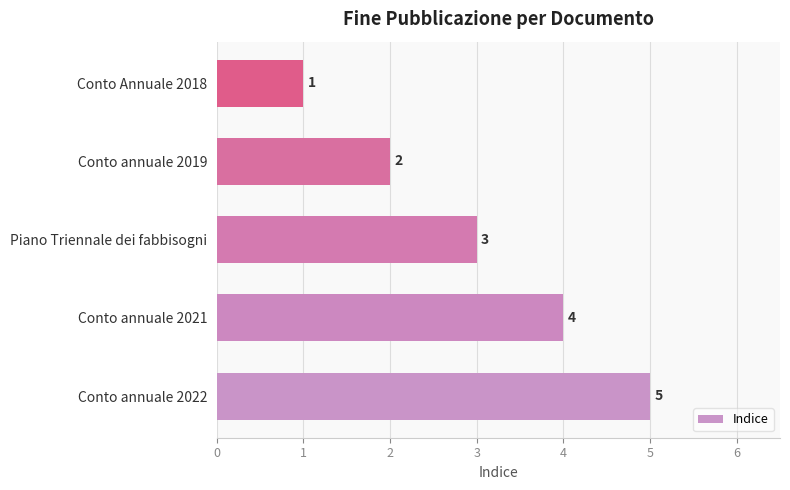

Are the bars grouped side by side (vs. stacked)?

No